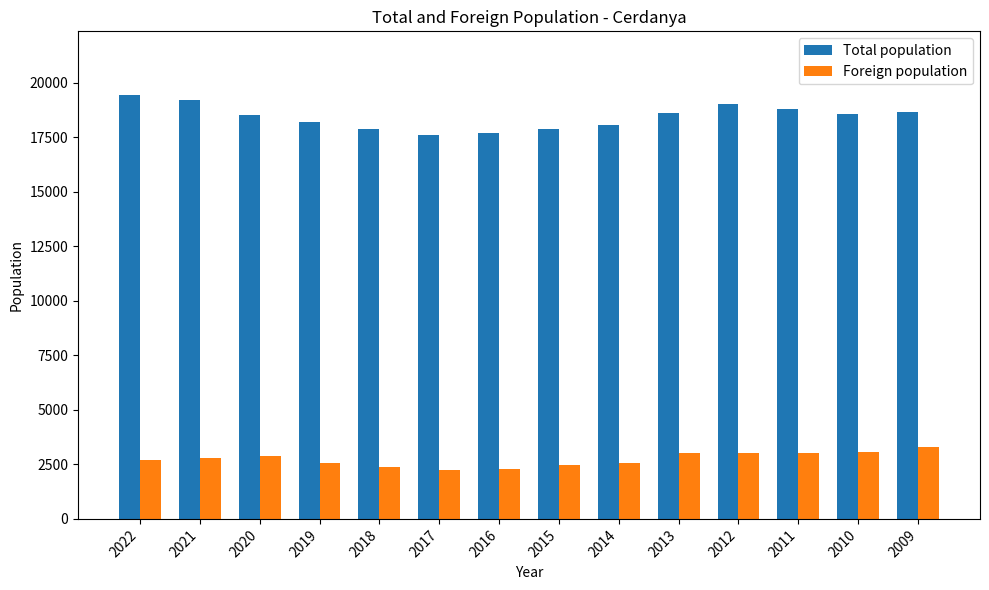

What is the sum of all Total population values?

258197